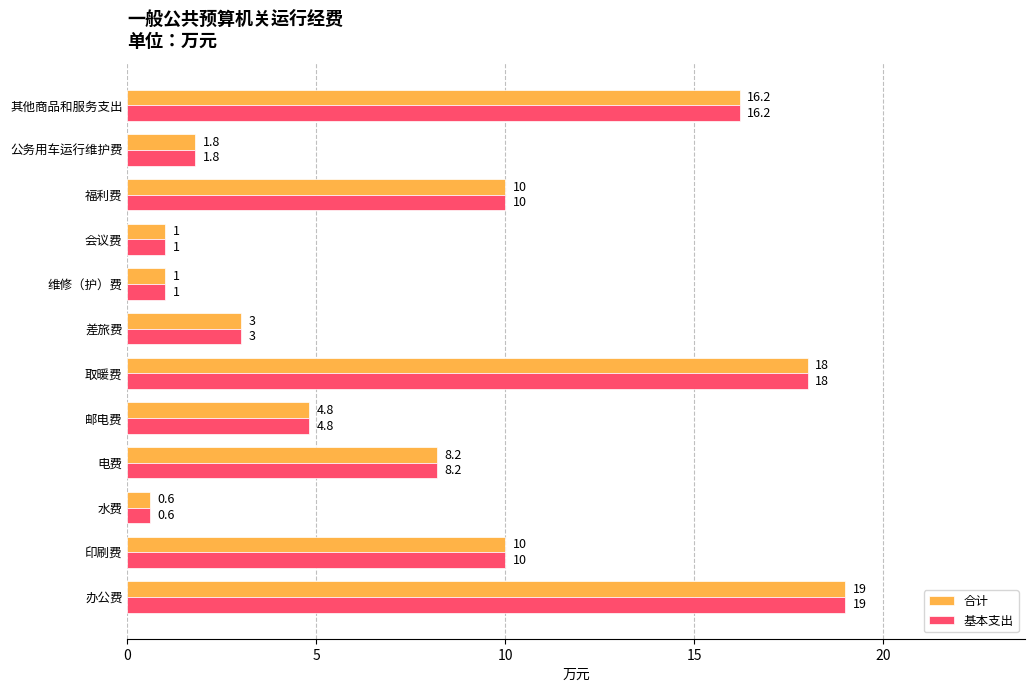

How many distinct data groups are displayed?

2